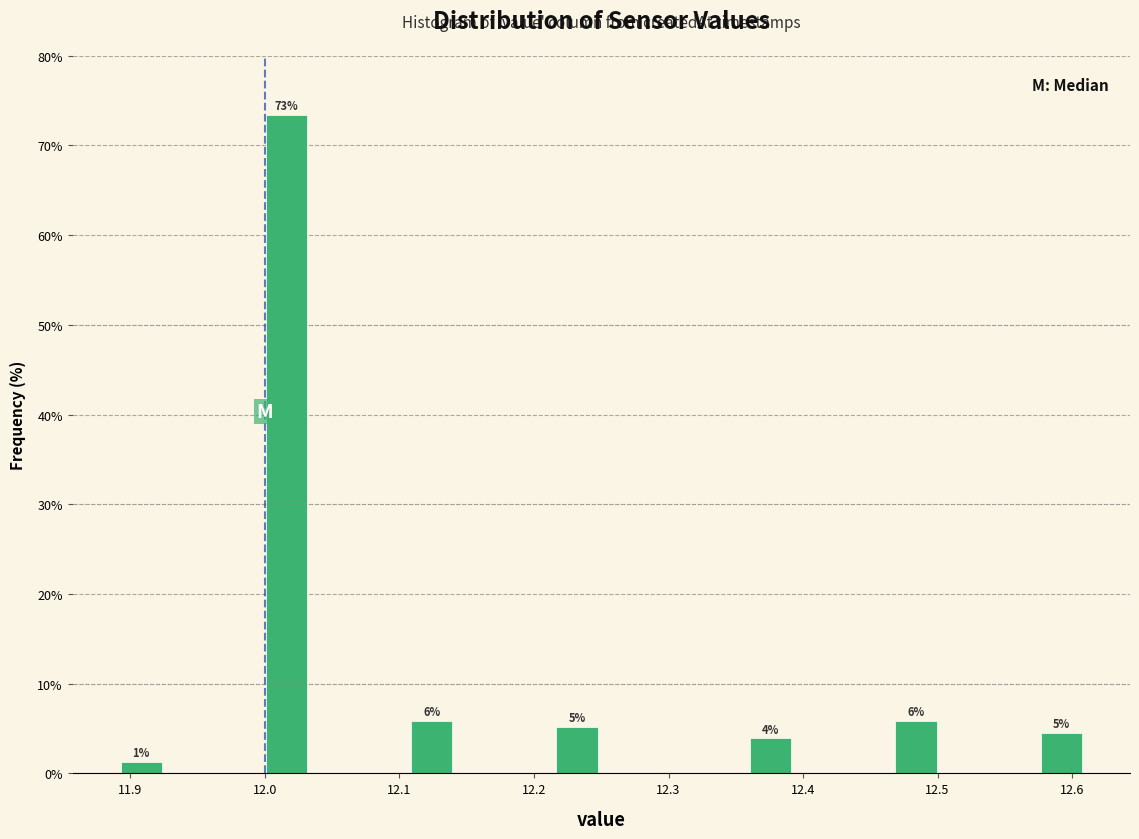

Read against the x-axis, roughly where is the centre of the tallest bar?

12.02